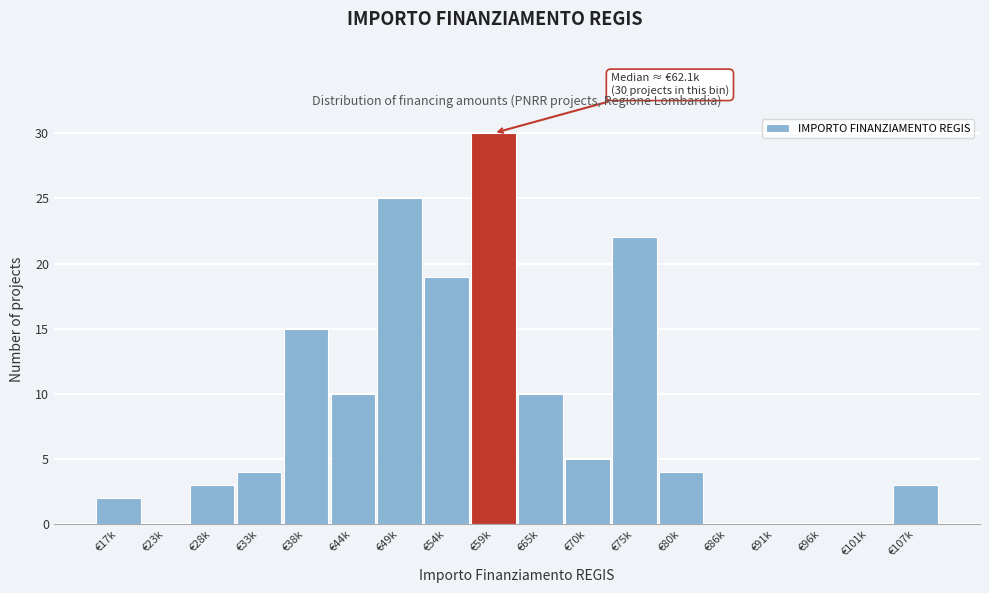

Reading left to right, transcribe all the data shown in this chart.

€17k=2	€23k=0	€28k=3	€33k=4	€38k=15	€44k=10	€49k=25	€54k=19	€59k=30	€65k=10	€70k=5	€75k=22	€80k=4	€86k=0	€91k=0	€96k=0	€101k=0	€107k=3